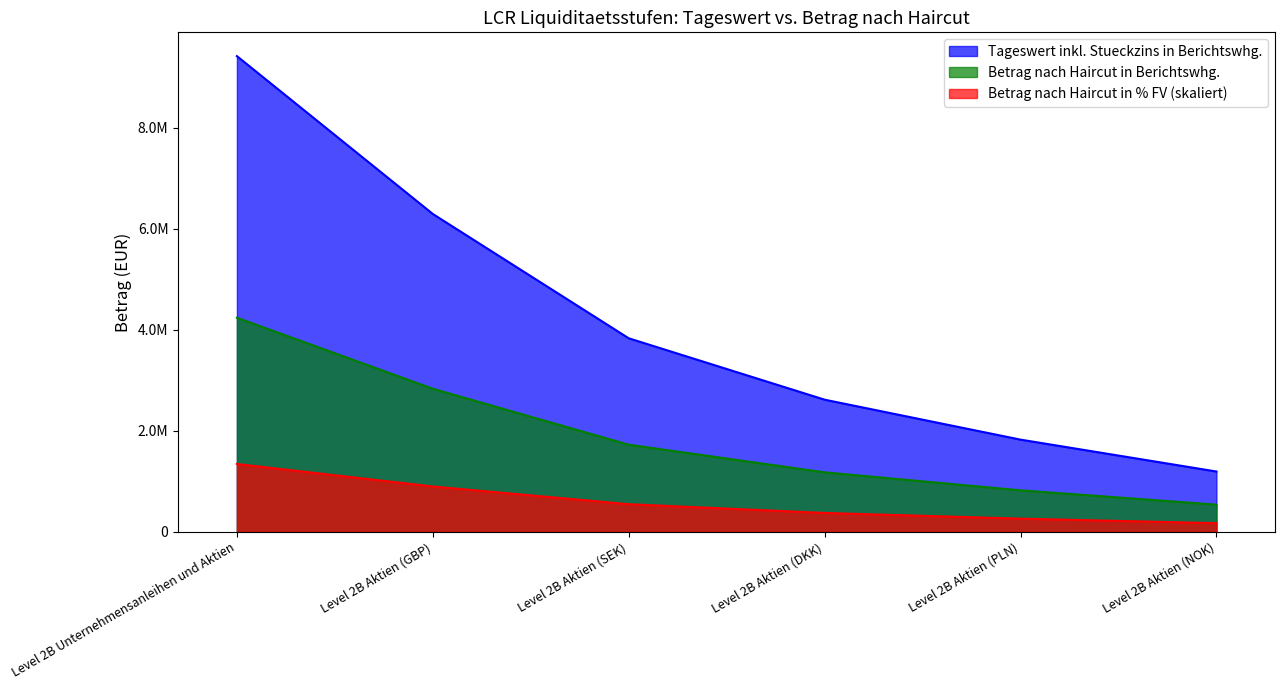

Rank the categories by Tageswert inkl. Stueckzins in Berichtswhg. value from highest to lowest.

Level 2B Unternehmensanleihen und Aktien, Level 2B Aktien (GBP), Level 2B Aktien (SEK), Level 2B Aktien (DKK), Level 2B Aktien (PLN), Level 2B Aktien (NOK)